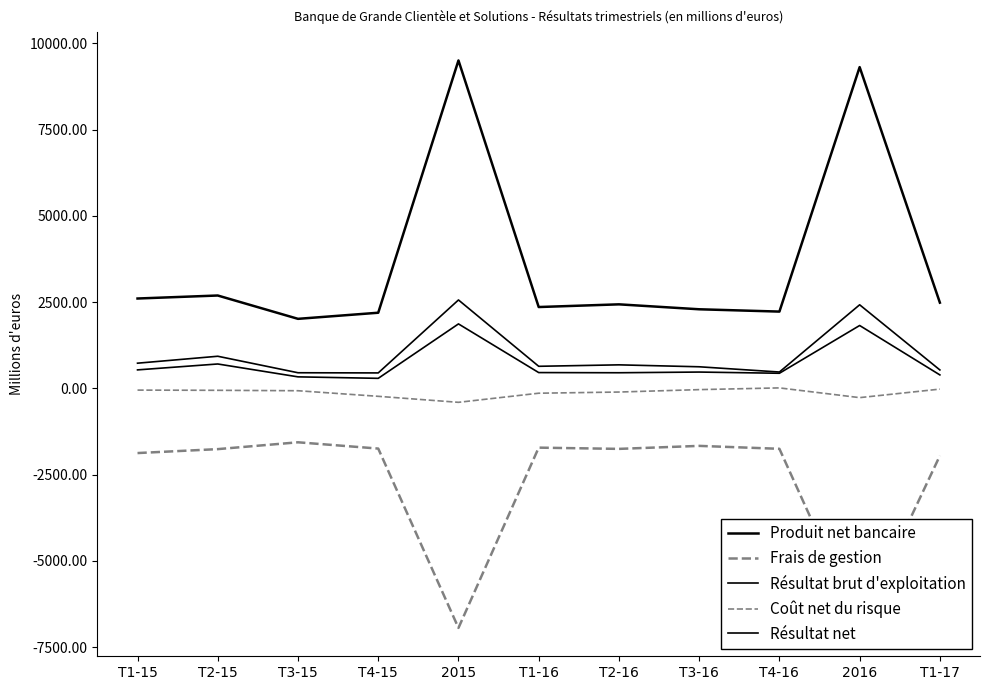

Does the chart have visible grid lines?

No